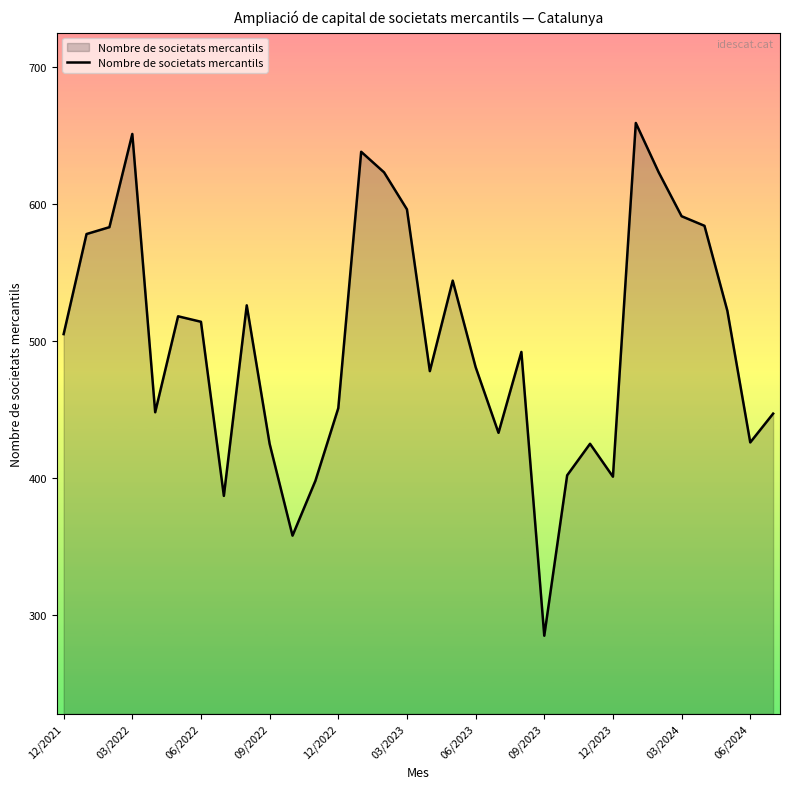

What is the maximum value shown in the chart?

659